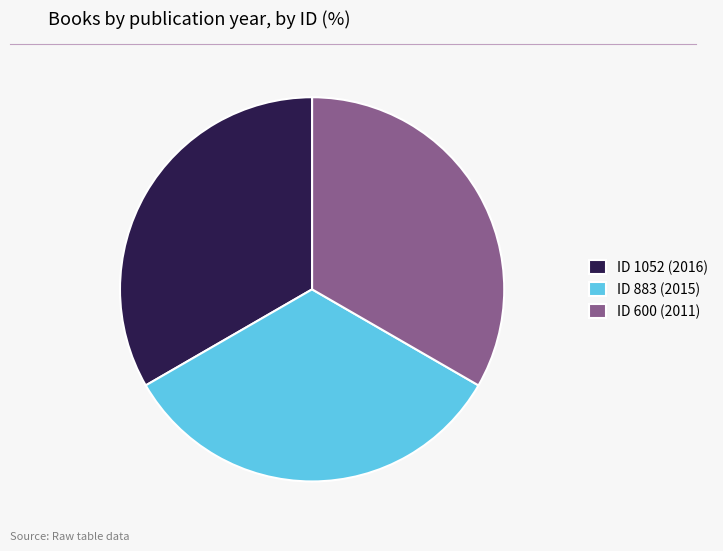

Do ID 600 (2011) and ID 1052 (2016) together represent more than half of the pie?

Yes